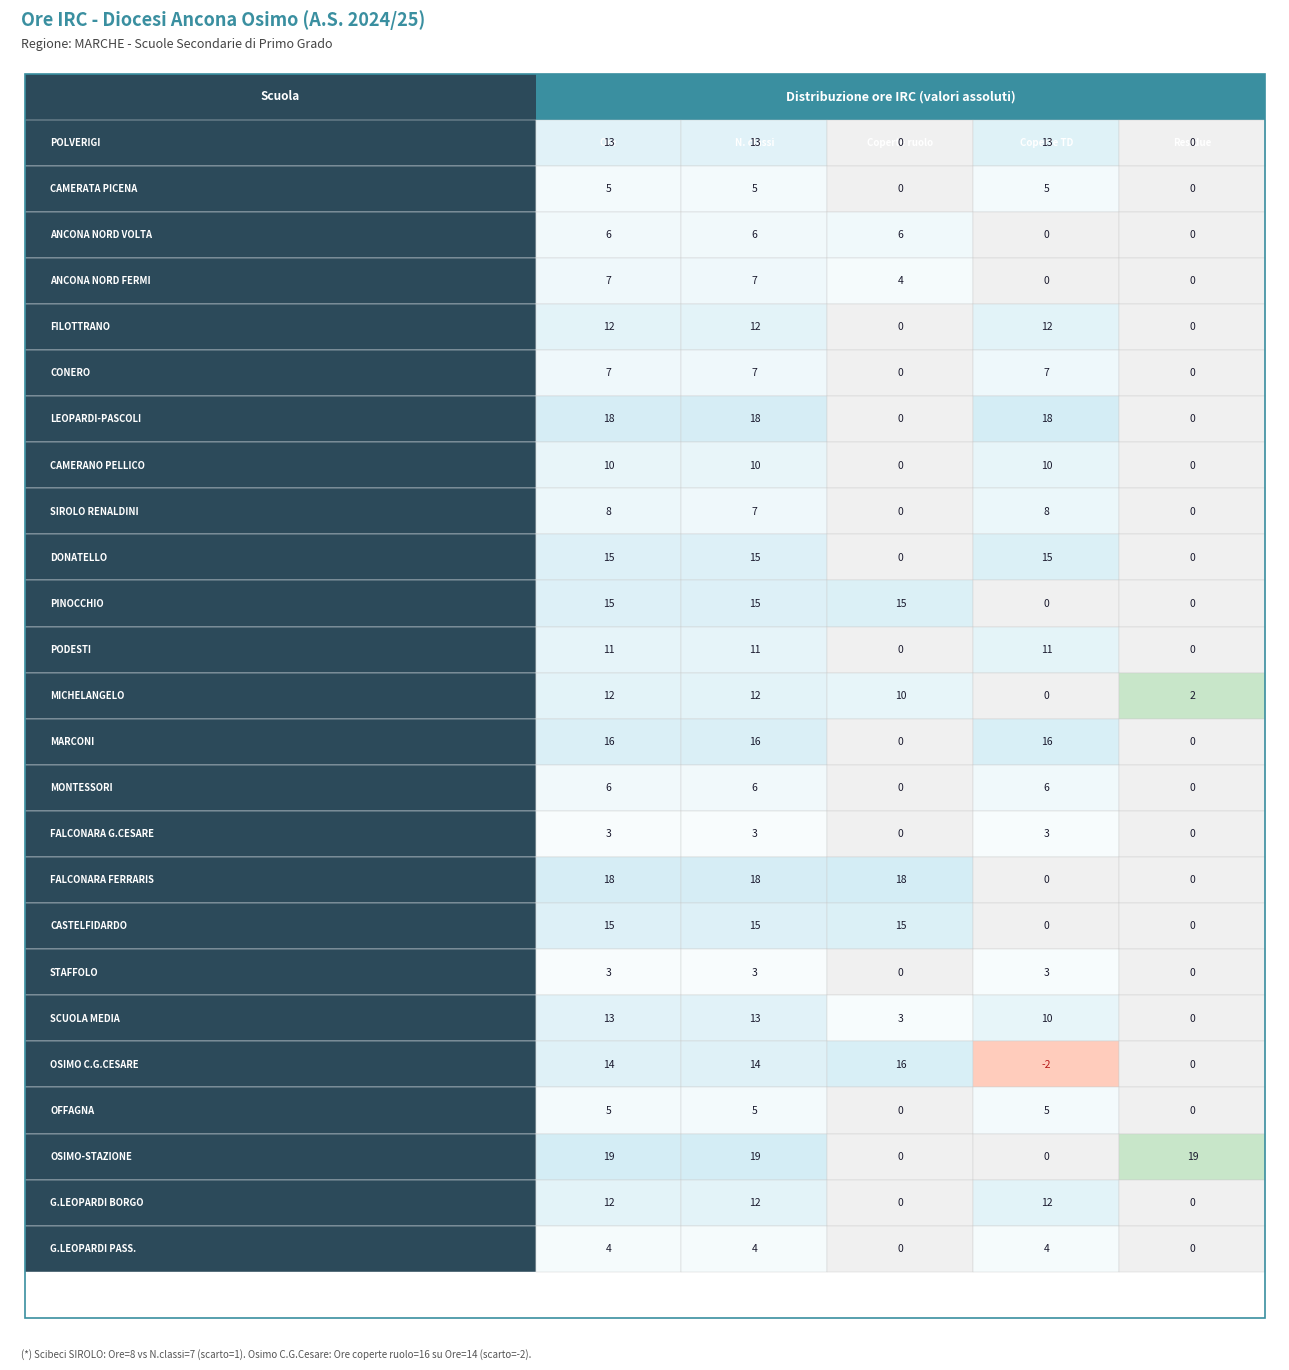

How many positive values does the STAFFOLO series have?

3